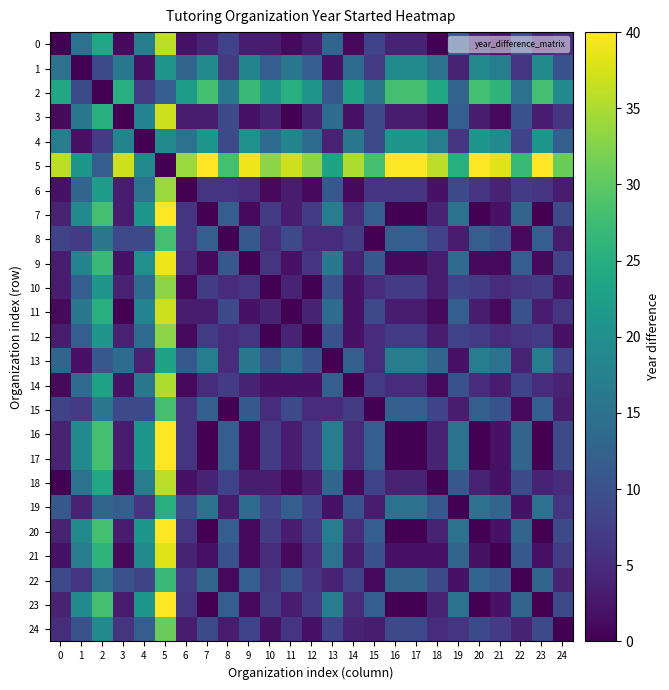

How many data points does each series have?

25